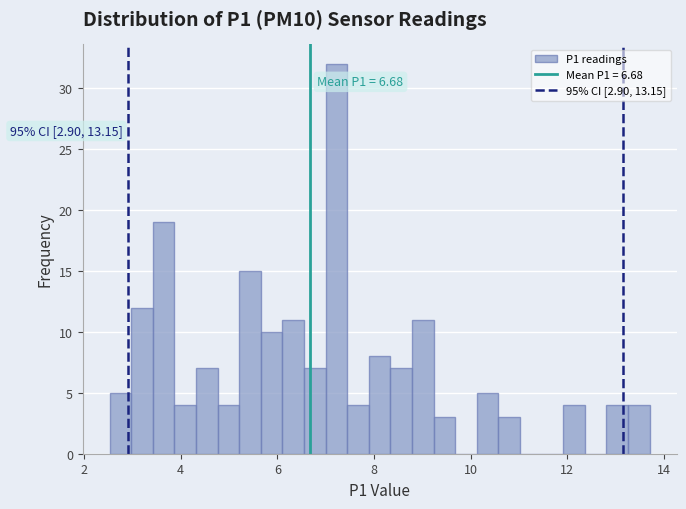

Read against the x-axis, roughly where is the centre of the tallest bar?

7.2